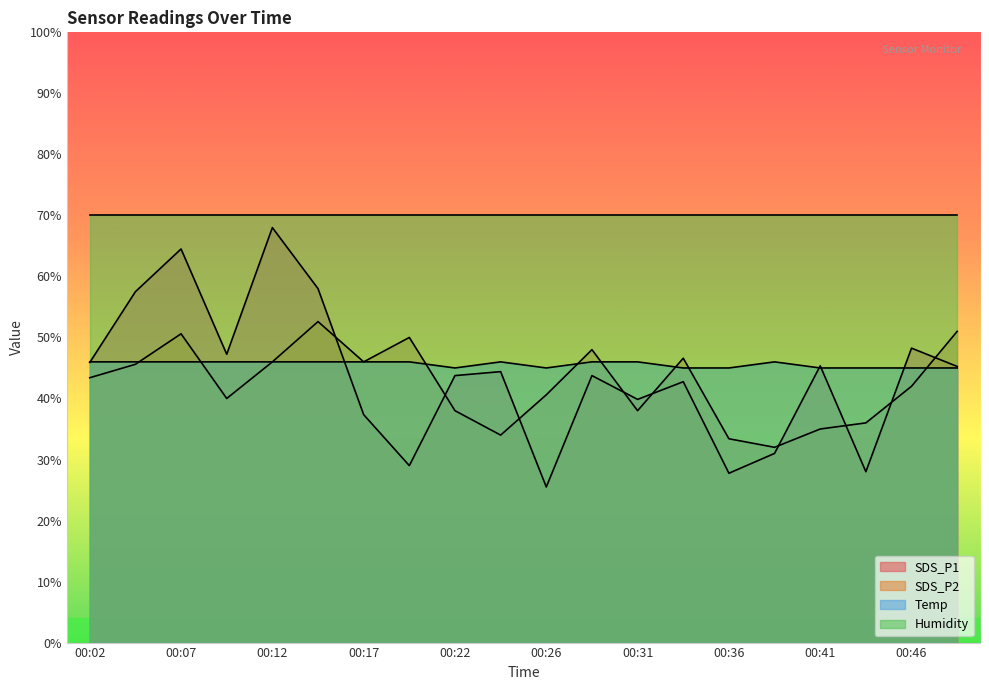

Is it true that SDS_P1 equals 45.4 at 00:41?

True